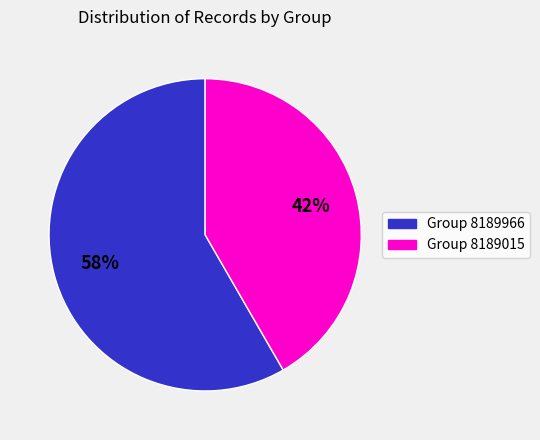

Do Group 8189015 and Group 8189966 together represent more than half of the pie?

Yes